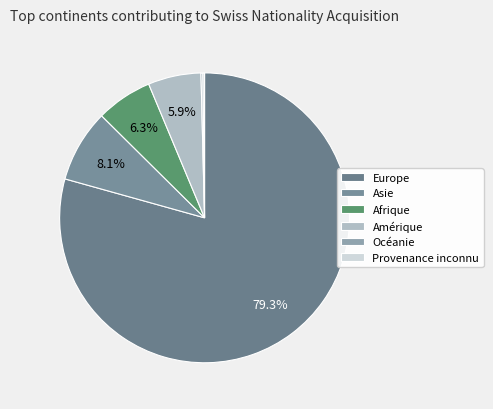

To the nearest percent, what is the combined percentage of Europe and Provenance inconnu?

80%